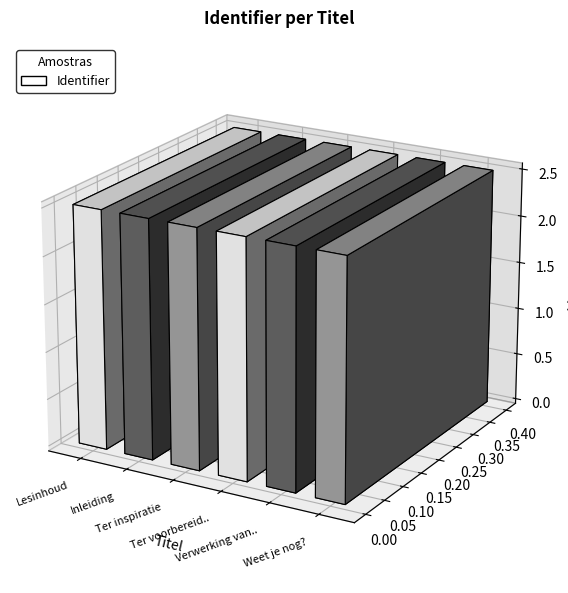

Is it true that the value at Ter voorbereiding is 3709673?

False